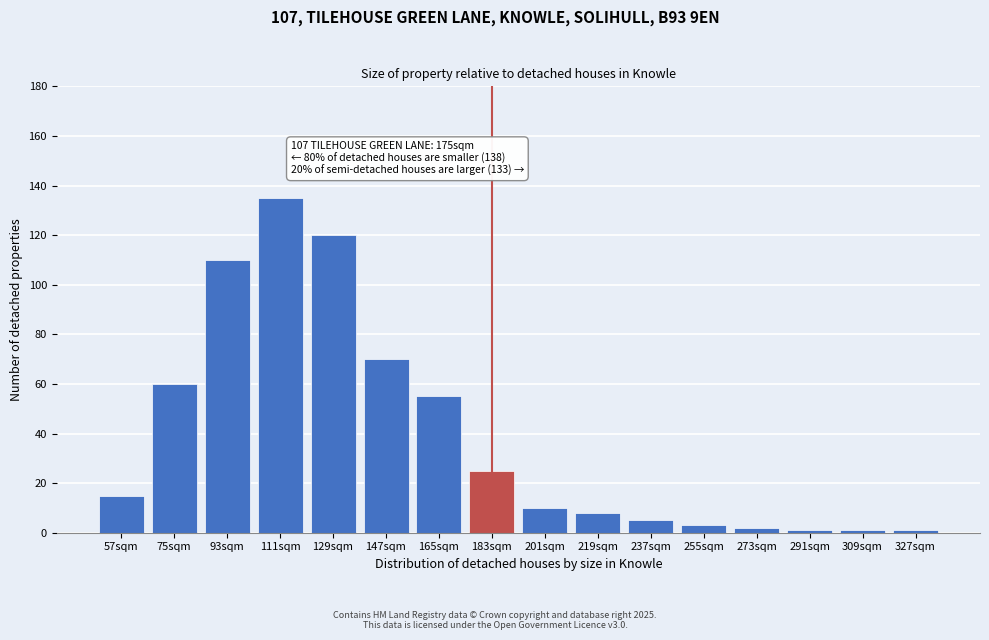

Reading right to left, transcribe all the data shown in this chart.

1	1	1	2	3	5	8	10	25	55	70	120	135	110	60	15